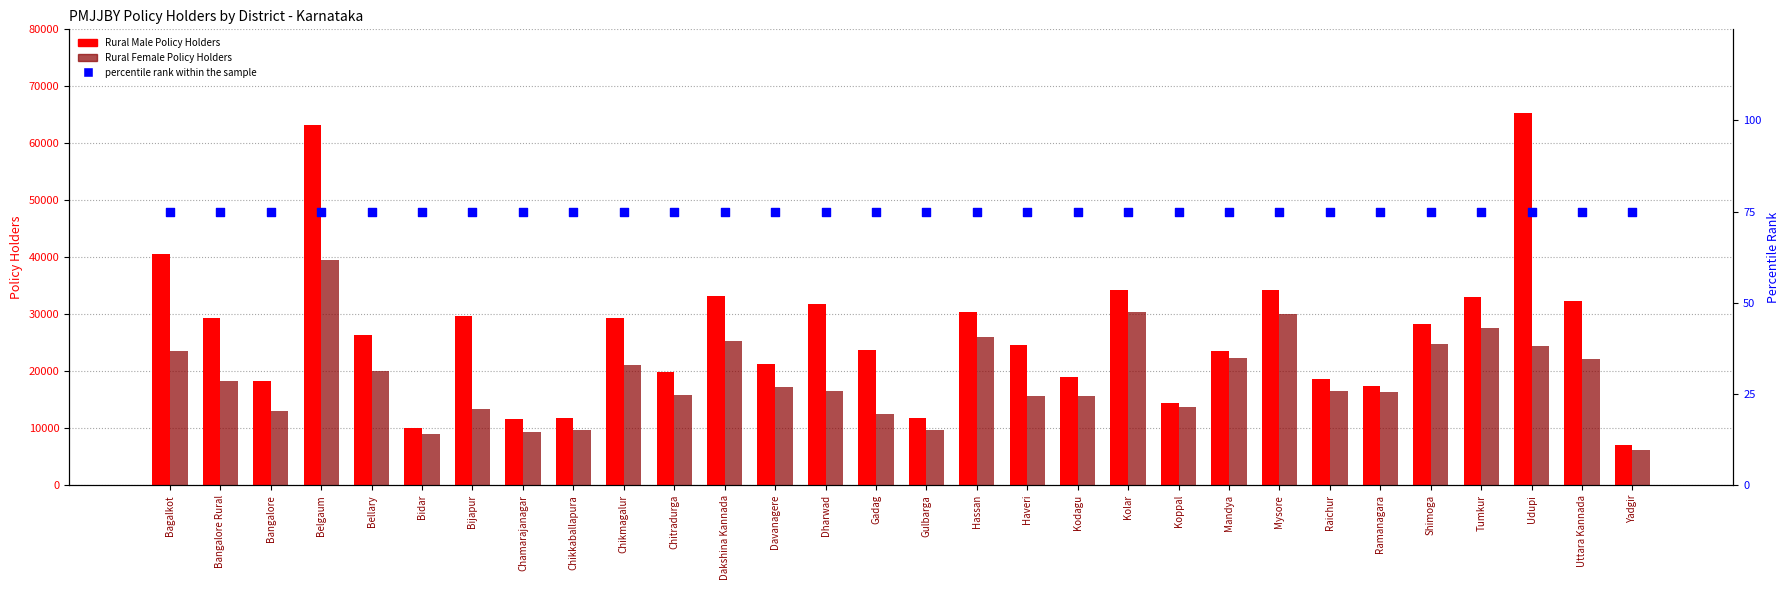

At how many categories does at least one series exceed 22231?

18